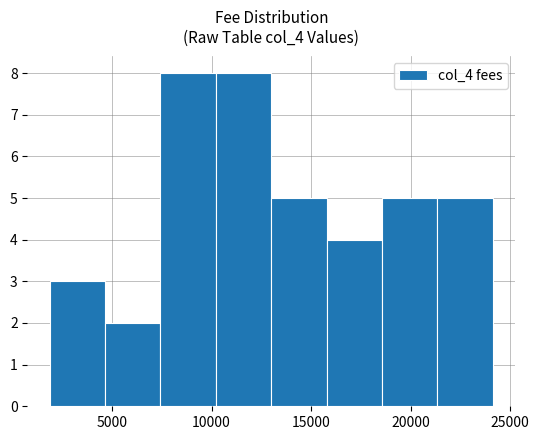

How tall is the bar that spans 16000 to 18500 on the x-axis? Neither the bar edges nor the heights are printed on the chart, so give them approximately, as read against the axes.

4